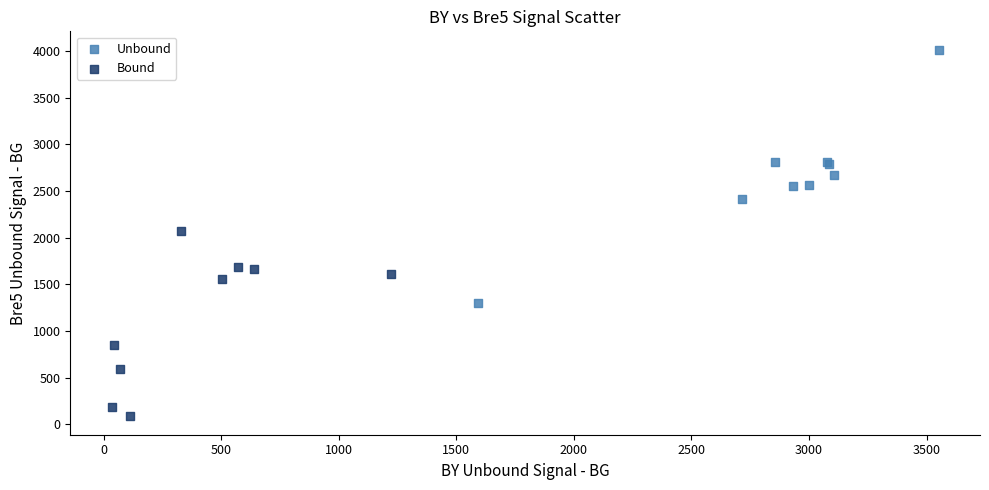

Which series has the largest Y range (max minus min)?

Unbound